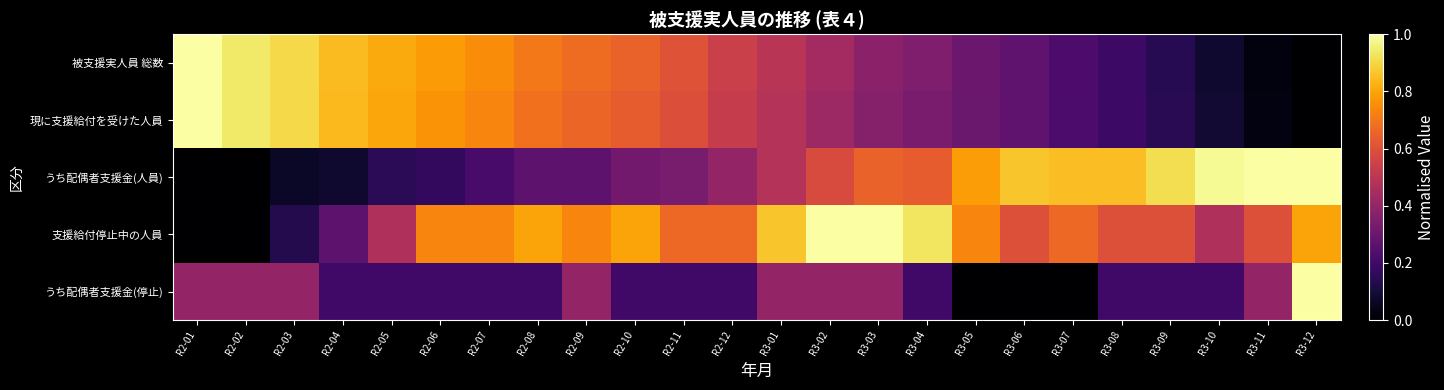

At which category is the sum across all series the highest?

R3-02